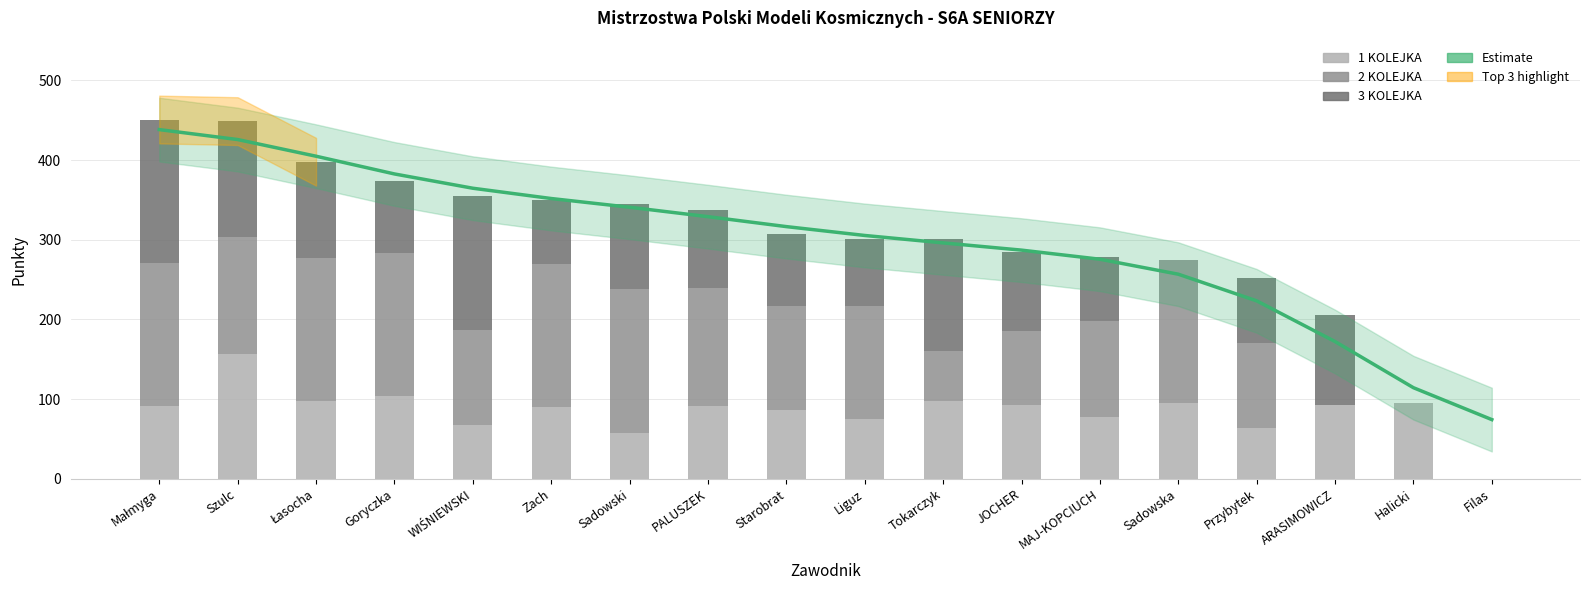

What is the maximum value for 2 KOLEJKA?

180.0